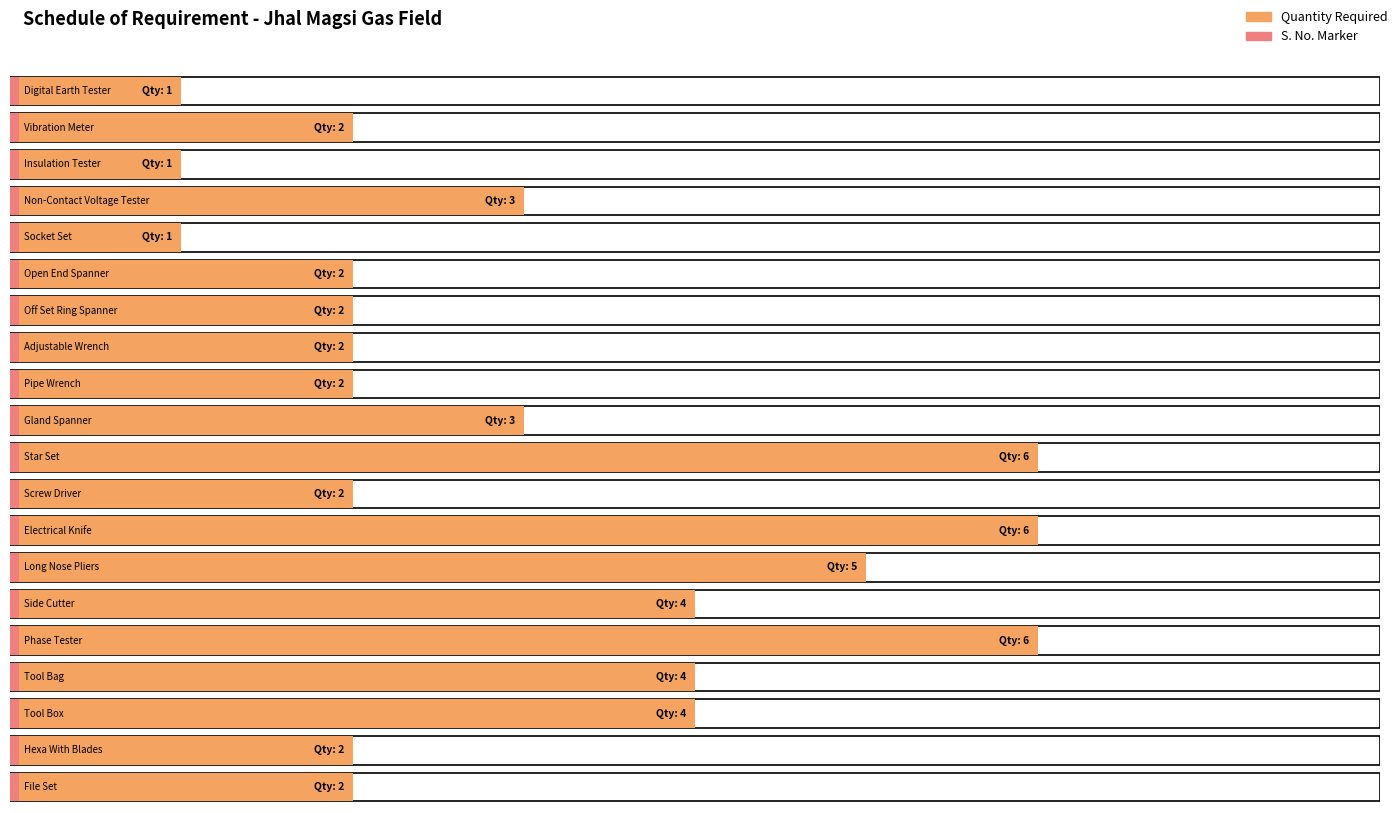

What is the average value?

3